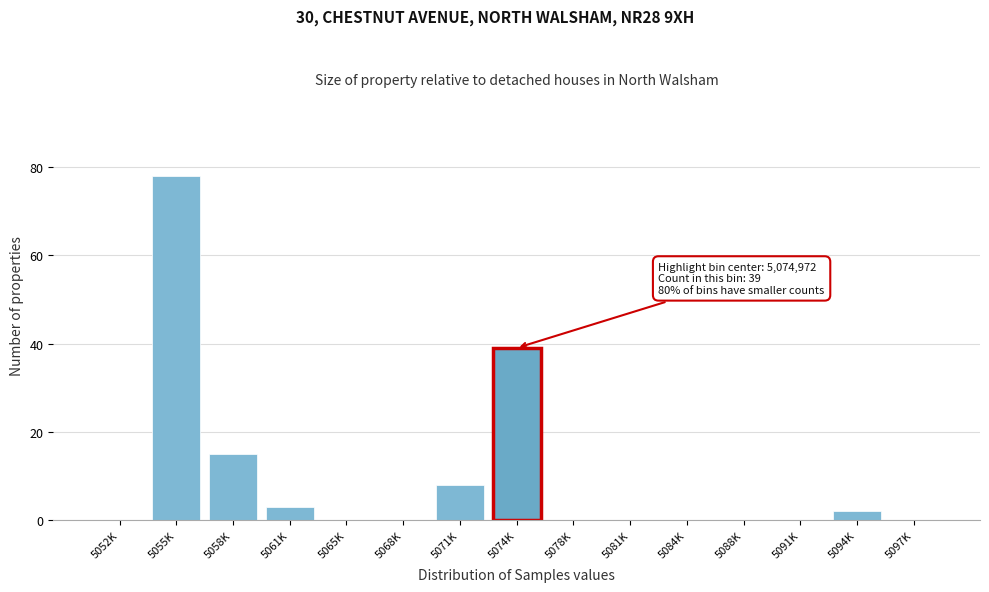

Reading left to right, transcribe all the data shown in this chart.

5052K=0	5055K=78	5058K=15	5061K=3	5065K=0	5068K=0	5071K=8	5074K=39	5078K=0	5081K=0	5084K=0	5088K=0	5091K=0	5094K=2	5097K=0